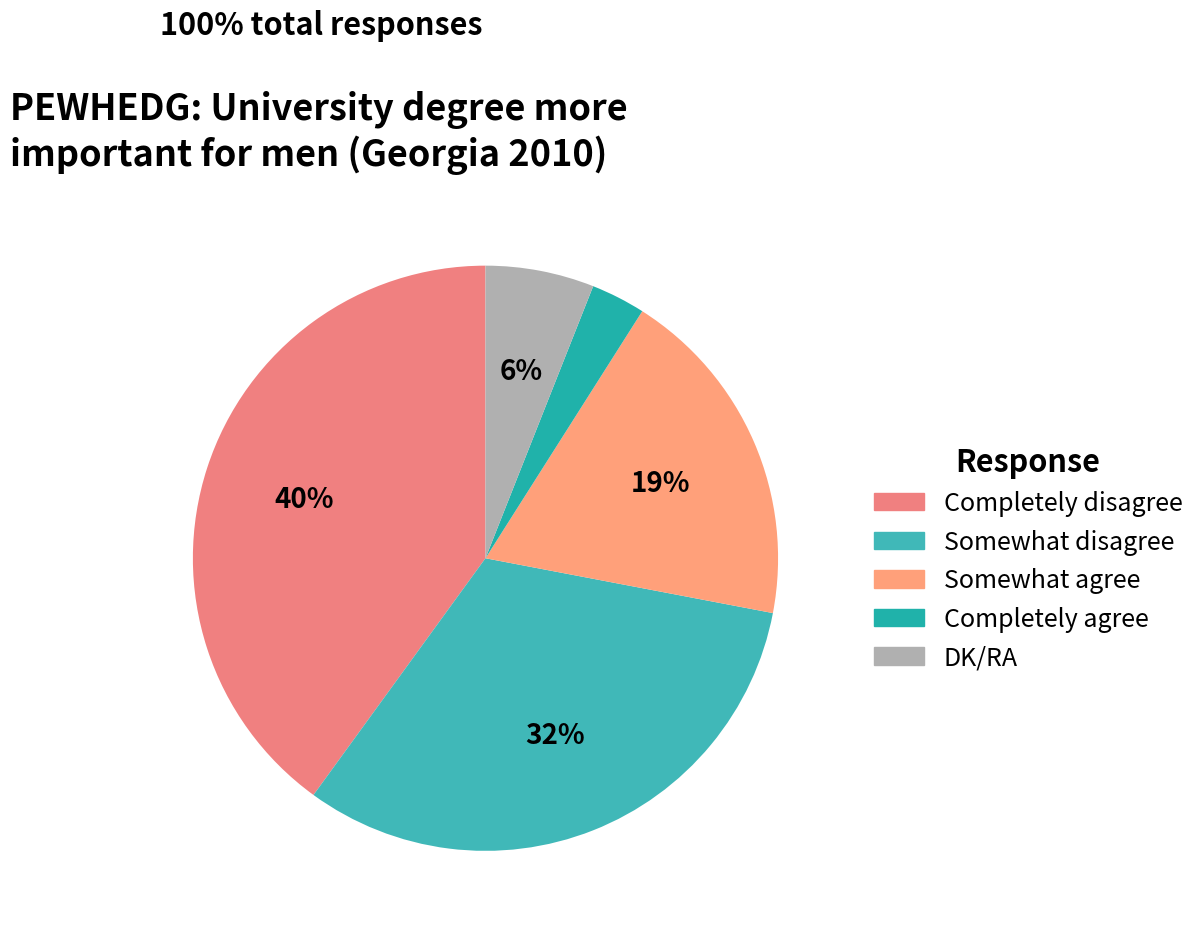

Which slice is the smallest?

Completely agree